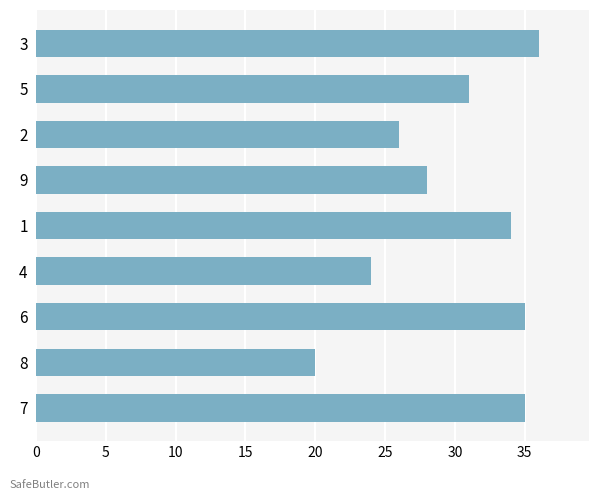

What is the approximate value at 5?

31